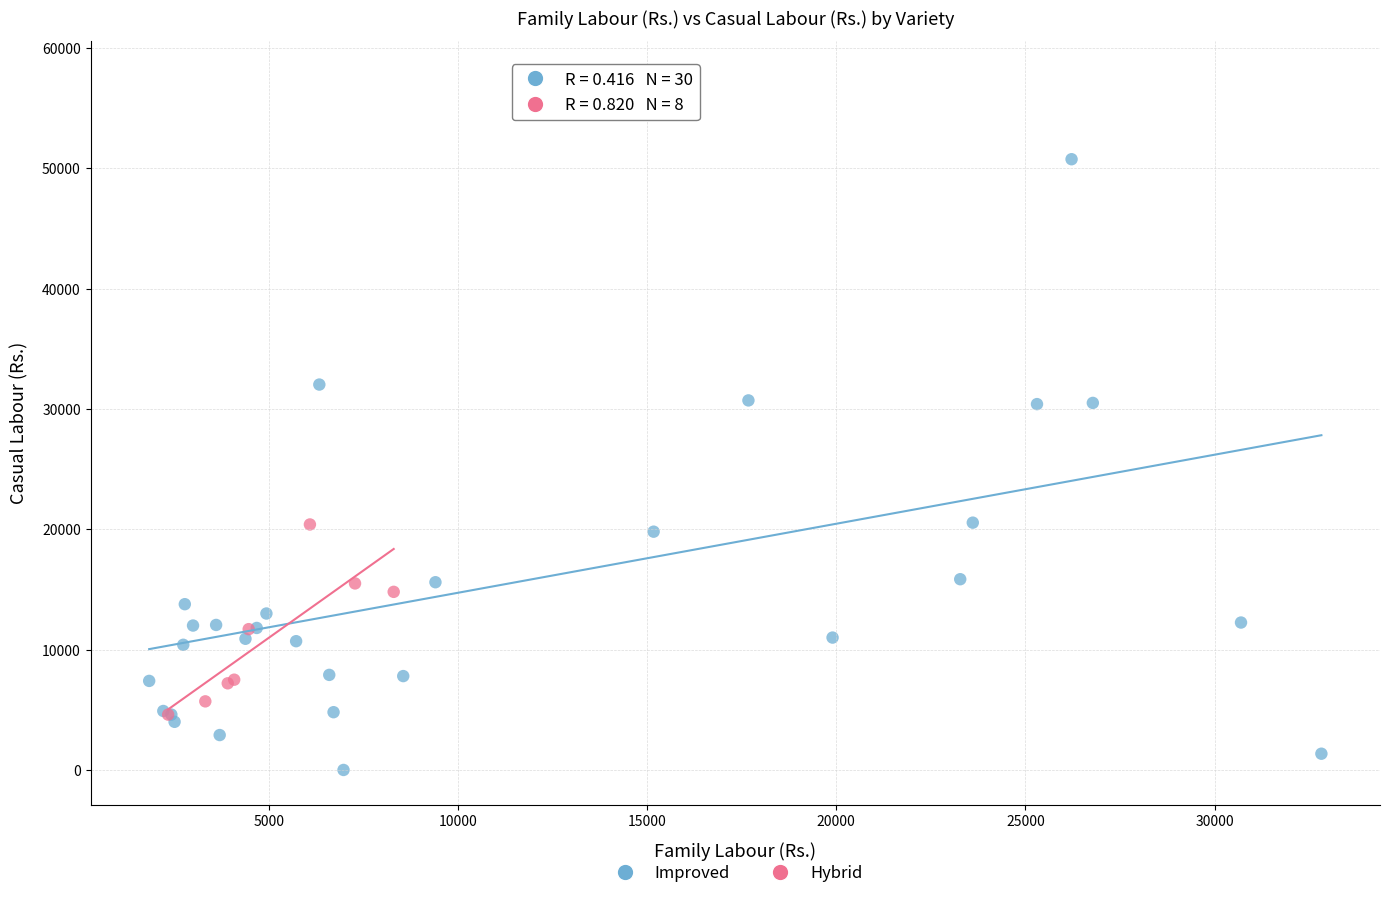

Which series contains the lowest Y value?

Improved